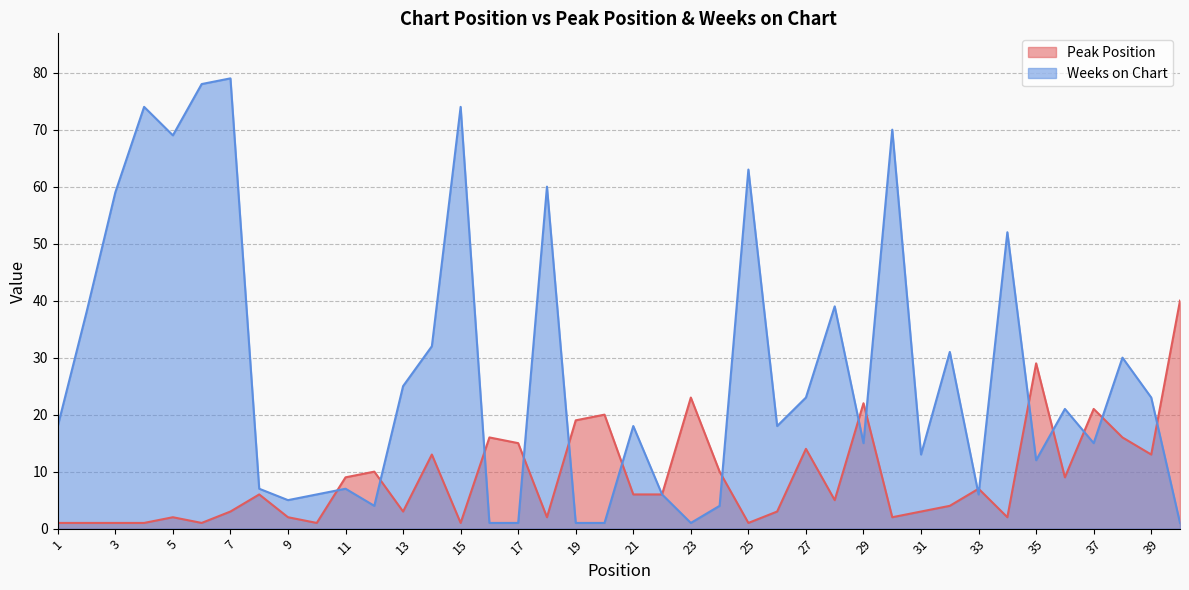

What is the sum of all Weeks on Chart values?

1100